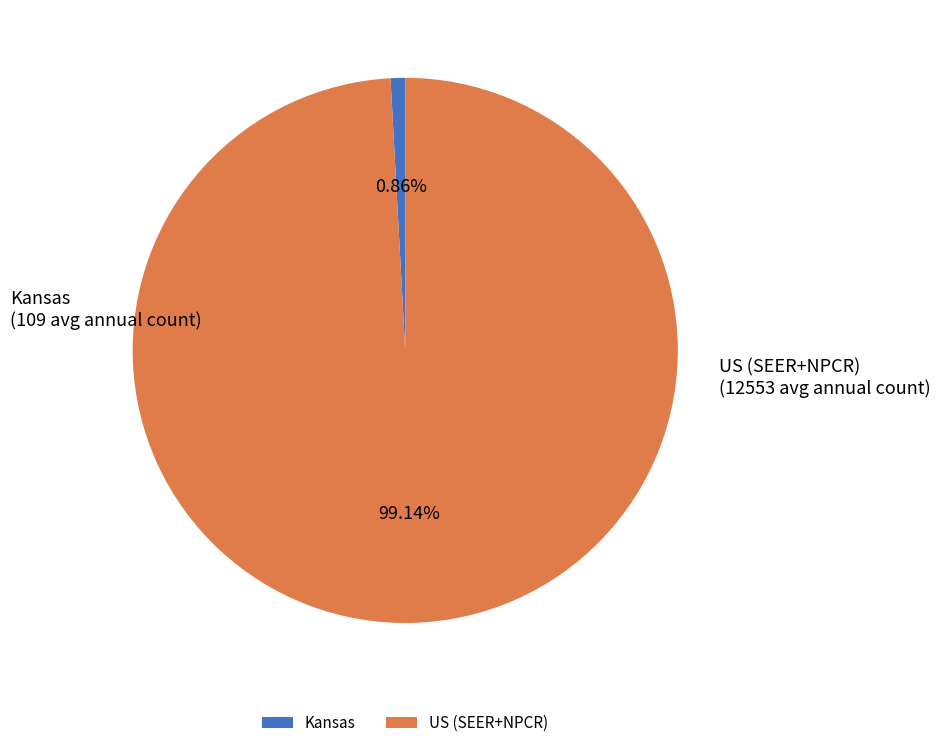

To the nearest percent, what portion does Kansas represent?

1%